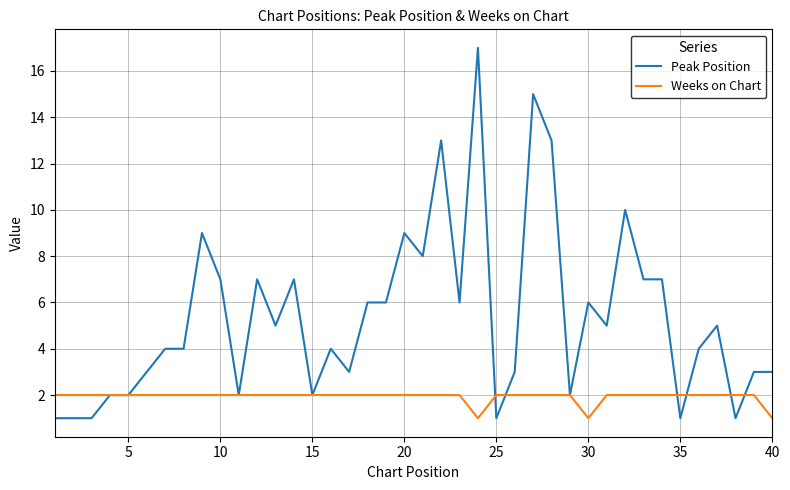

Rank the series by their maximum value, from highest to lowest.

Peak Position, Weeks on Chart